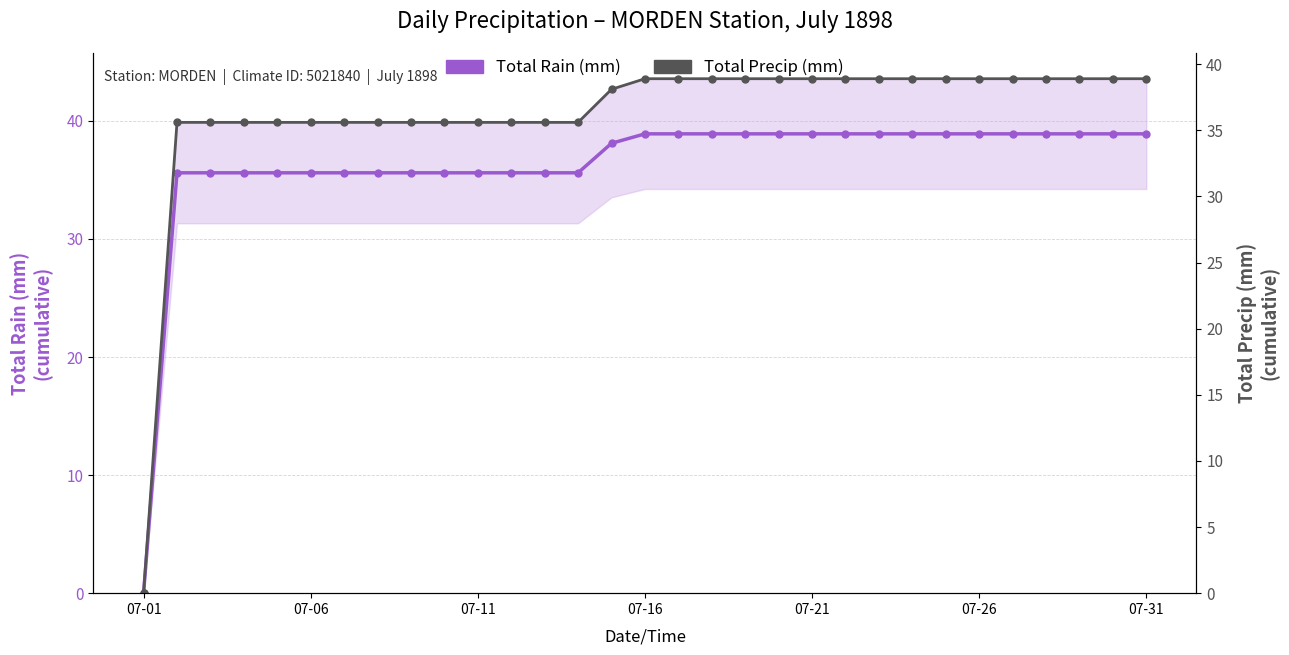

True or false: Total Rain (mm) and Total Precip (mm) intersect in this chart.

False